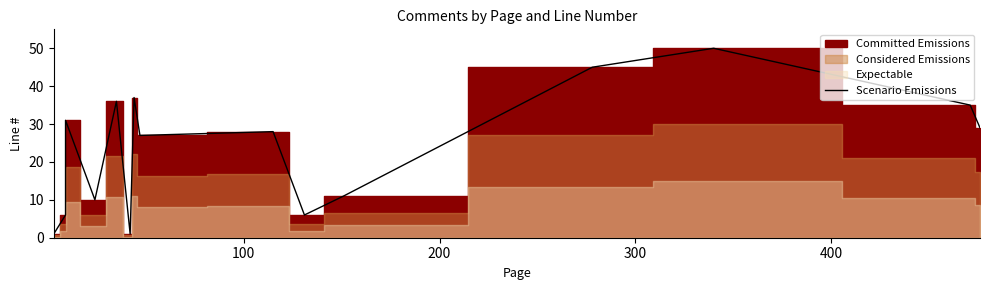

How many categories are shown in the chart?

15